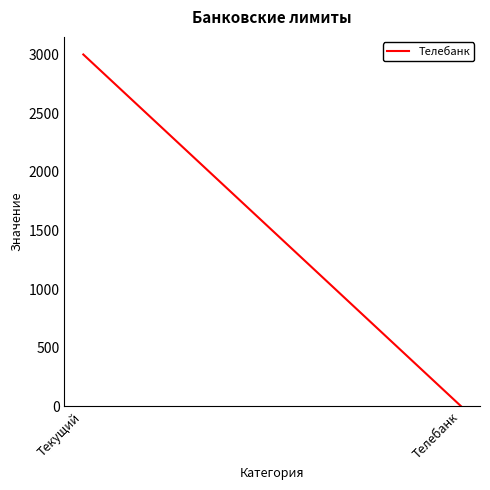

Which has a higher value, Текущий or Телебанк?

Текущий